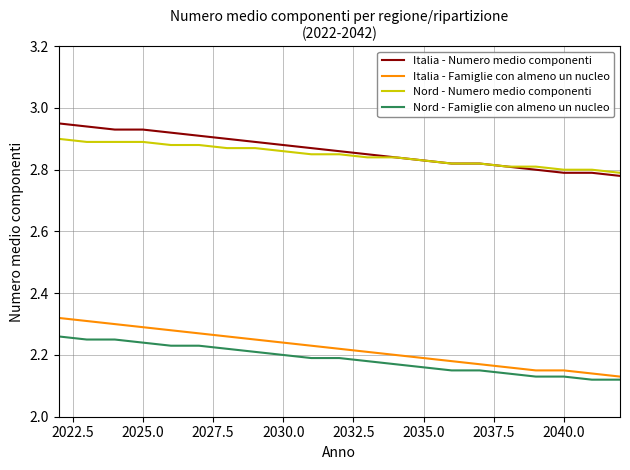

True or false: Italia - Famiglie con almeno un nucleo and Nord - Numero medio componenti intersect in this chart.

False